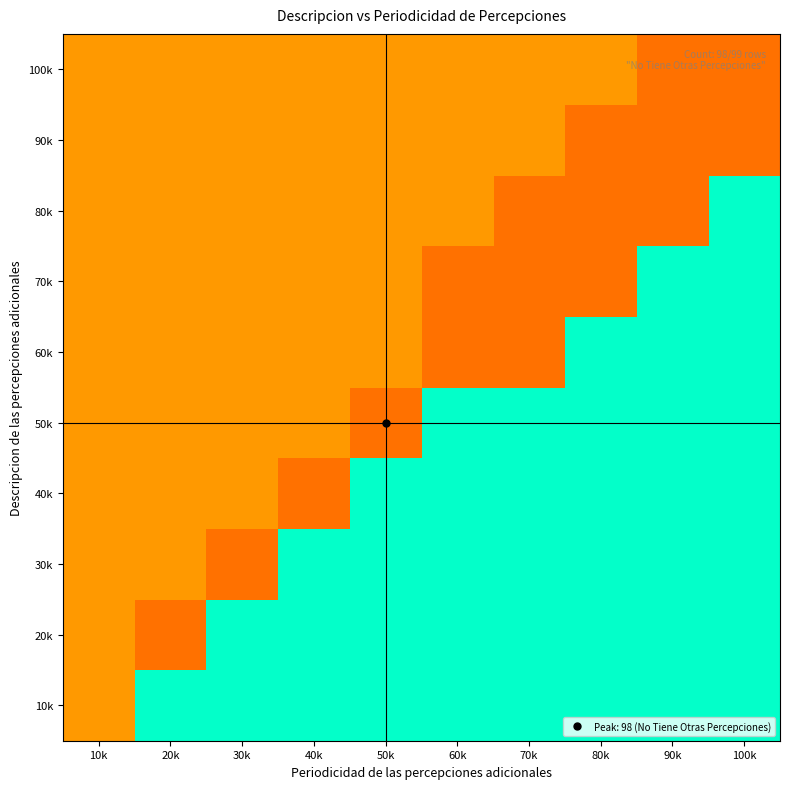

At which category is the sum across all series the highest?

90k